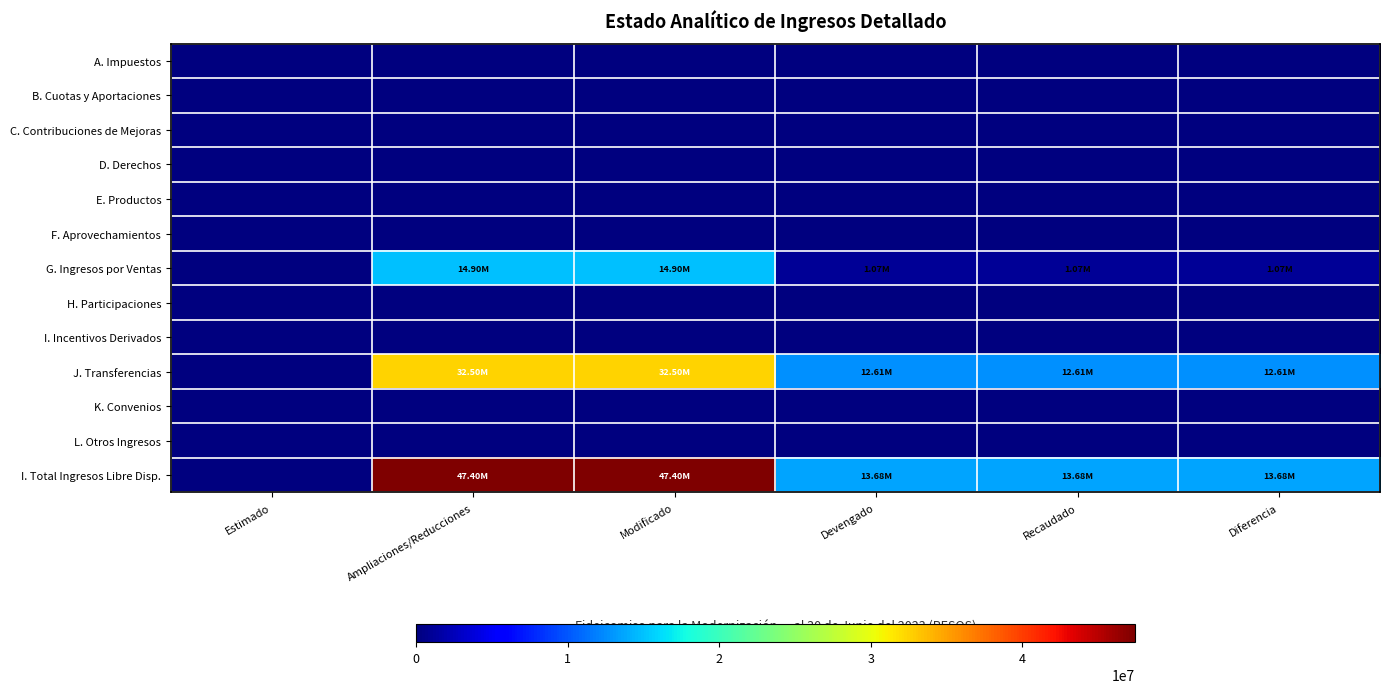

List the series in order of their peak value, lowest first.

A. Impuestos, B. Cuotas y Aportaciones, C. Contribuciones de Mejoras, D. Derechos, E. Productos, F. Aprovechamientos, H. Participaciones, I. Incentivos Derivados, K. Convenios, L. Otros Ingresos, G. Ingresos por Ventas, J. Transferencias, I. Total Ingresos Libre Disp.